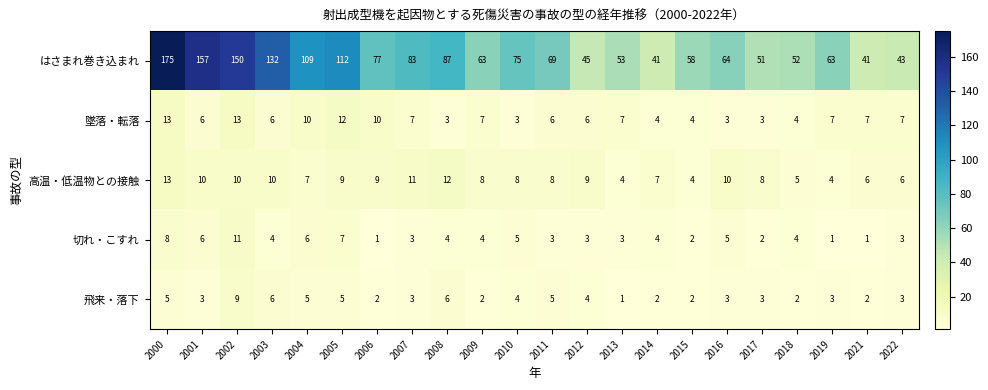

The value of はさまれ巻き込まれ at 2016 is 99. True or false?

False